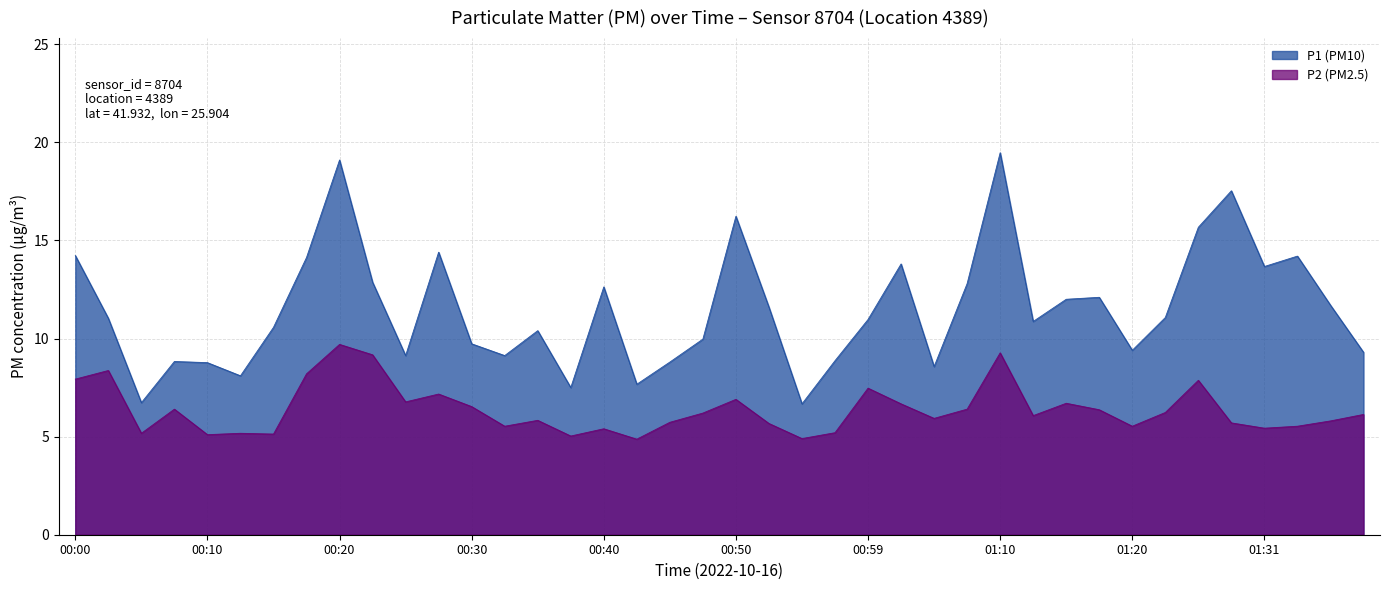

At how many categories does at least one series exceed 7?

38